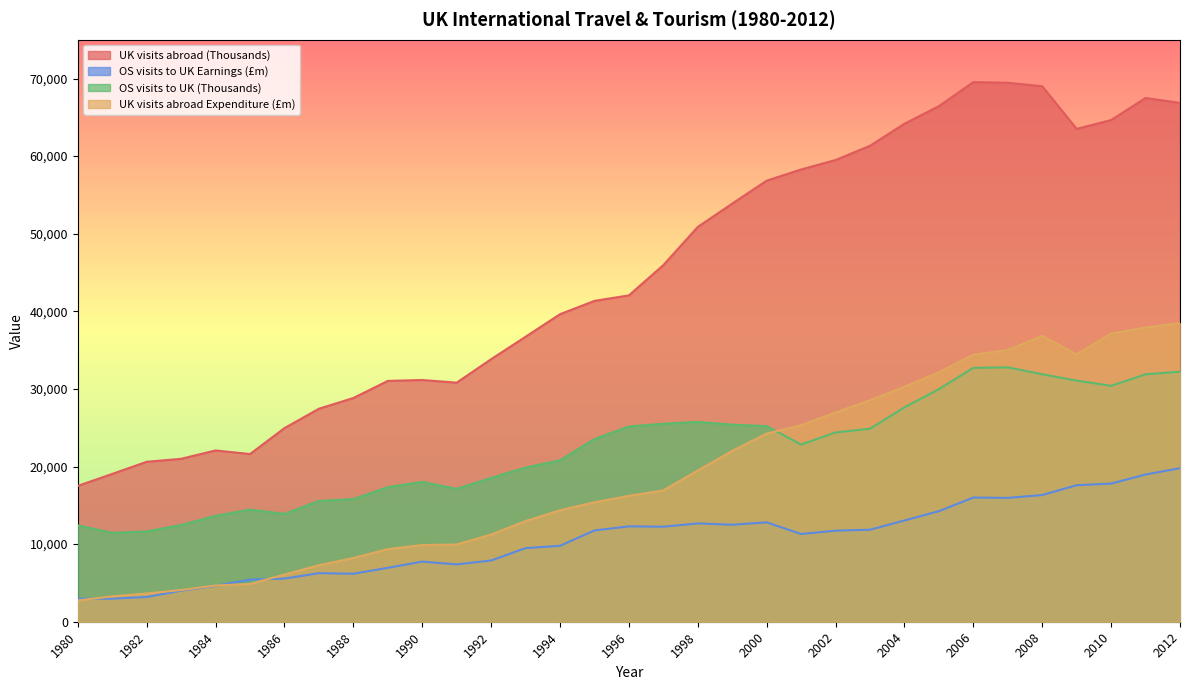

In OS visits to UK (Thousands), how many points are lower than both neighbors (excluding endpoints)?

5